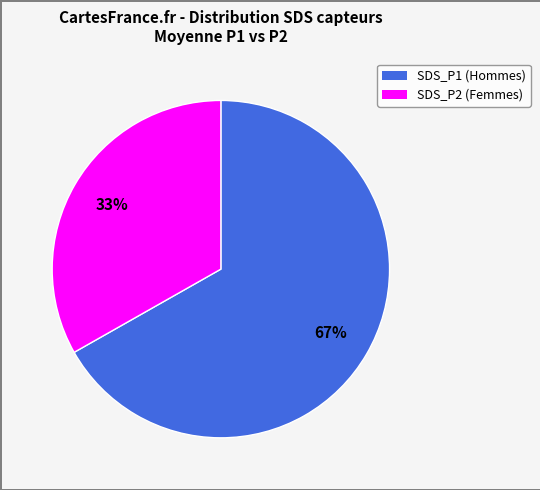

How many segments does this pie chart have?

2